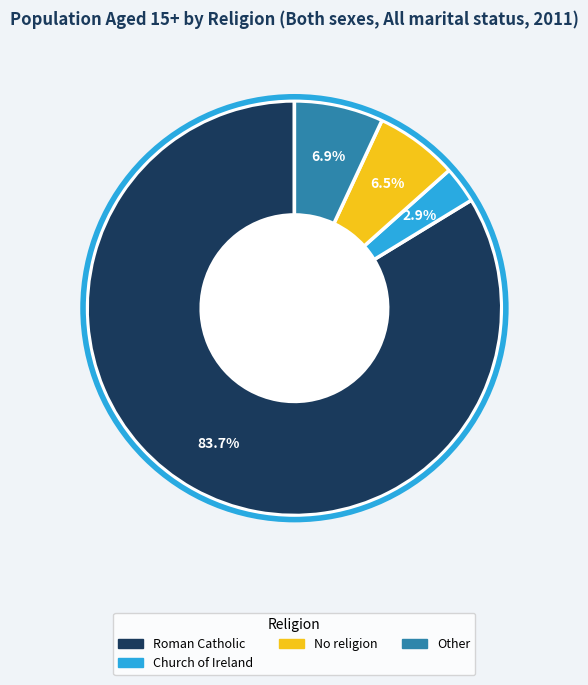

Is there any slice that represents more than half of the pie?

Yes